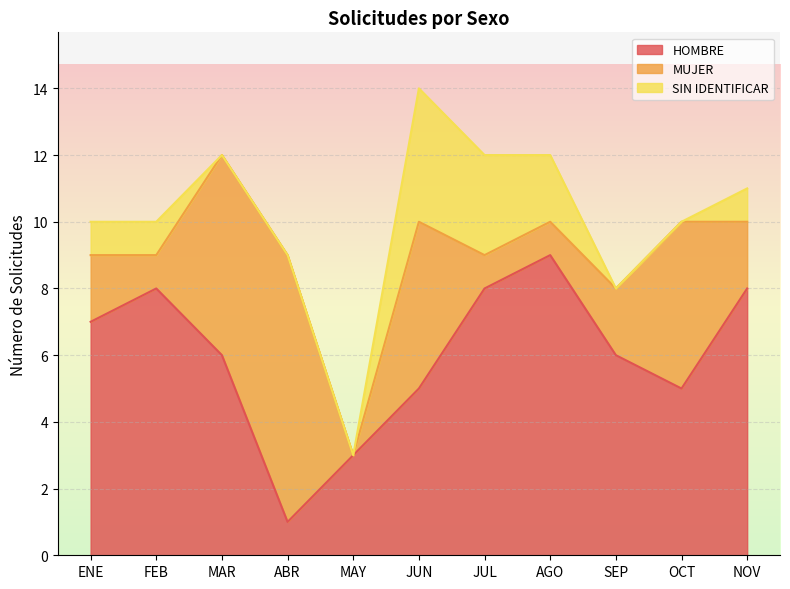

At which label does HOMBRE reach its minimum?

ABR